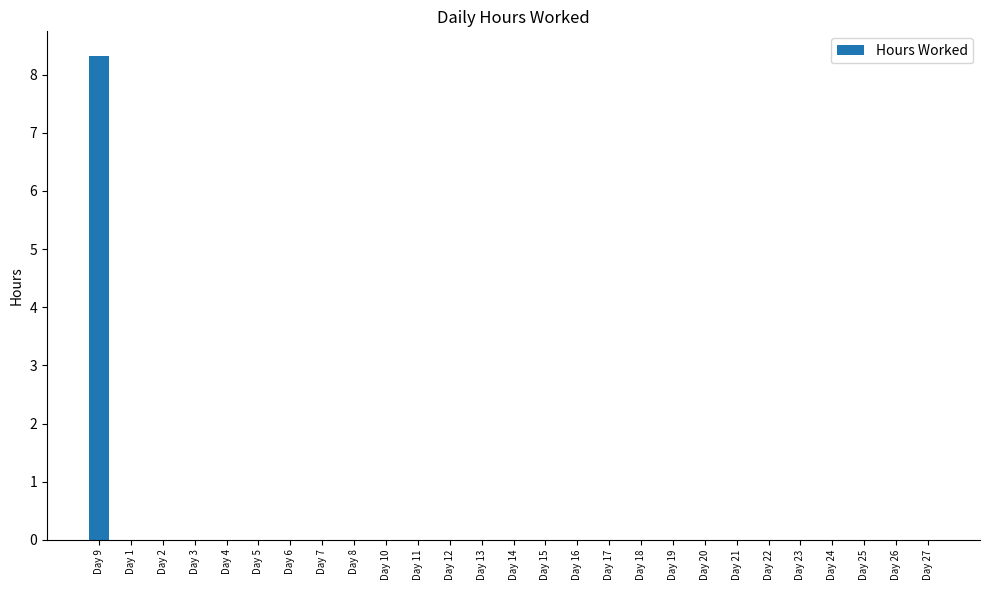

Reading right to left, list all the values displayed in this chart.

Day 27=0.0	Day 26=0.0	Day 25=0.0	Day 24=0.0	Day 23=0.0	Day 22=0.0	Day 21=0.0	Day 20=0.0	Day 19=0.0	Day 18=0.0	Day 17=0.0	Day 16=0.0	Day 15=0.0	Day 14=0.0	Day 13=0.0	Day 12=0.0	Day 11=0.0	Day 10=0.0	Day 8=0.0	Day 7=0.0	Day 6=0.0	Day 5=0.0	Day 4=0.0	Day 3=0.0	Day 2=0.0	Day 1=0.0	Day 9=8.3